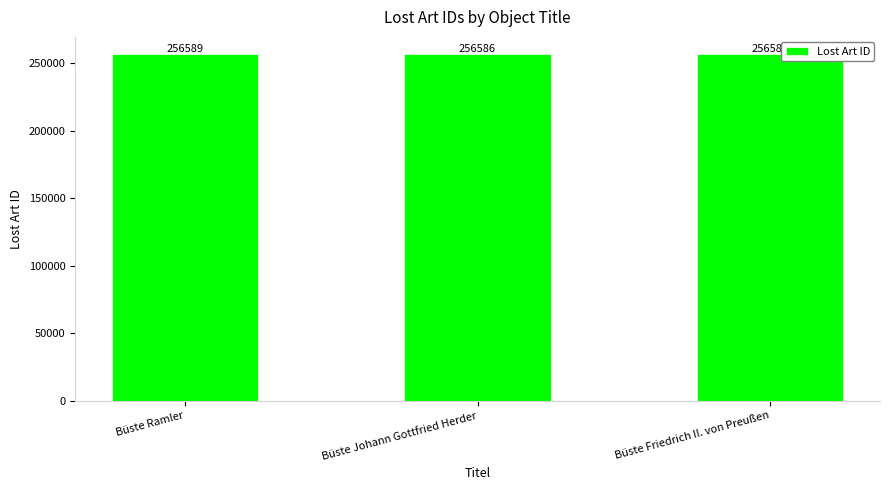

True or false: the data shows 96468 at Büste Johann Gottfried Herder.

False